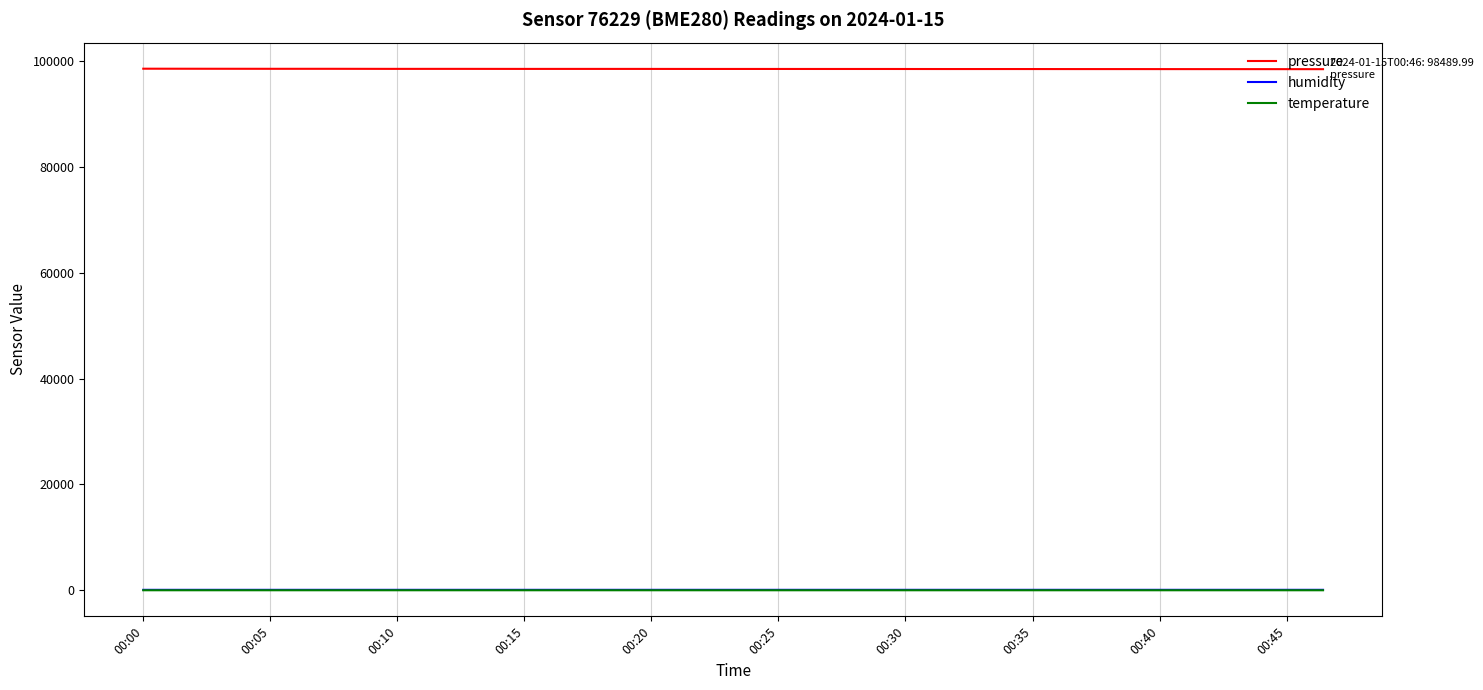

True or false: pressure and humidity intersect in this chart.

False